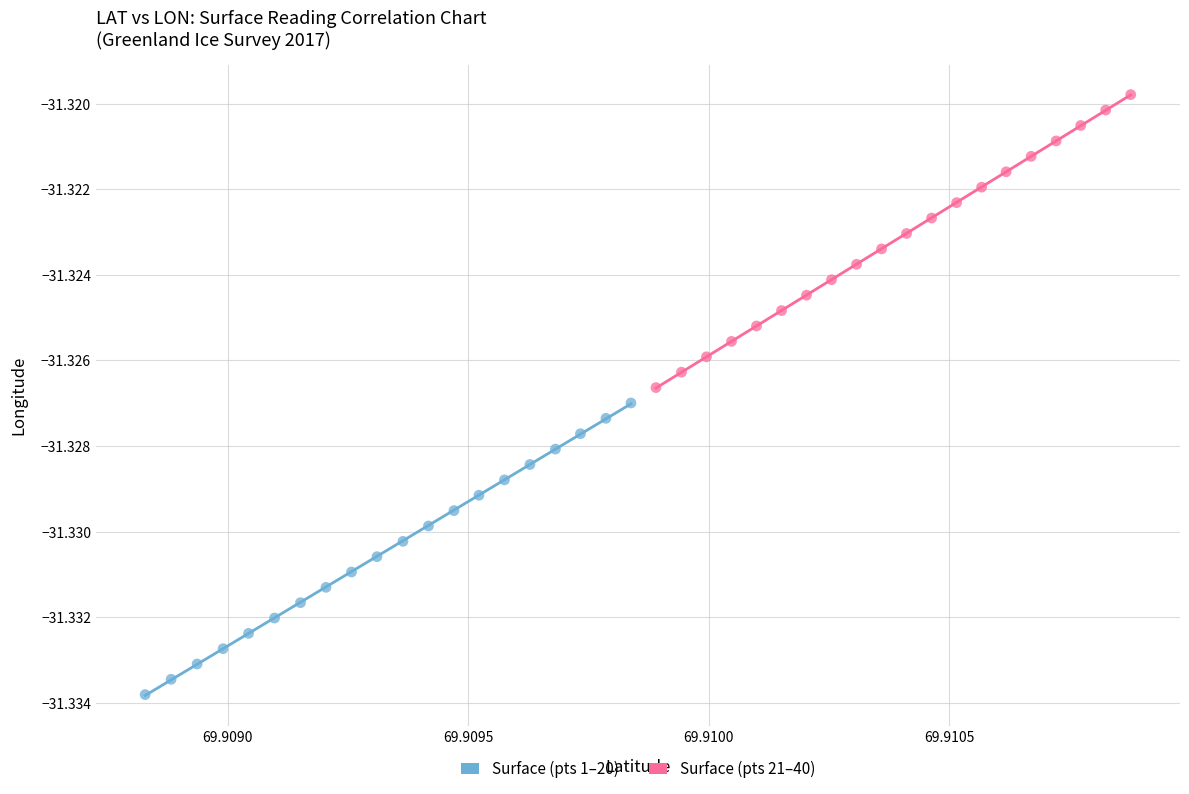

What are all the series names shown in the legend?

Surface (pts 1–20), Surface (pts 21–40)